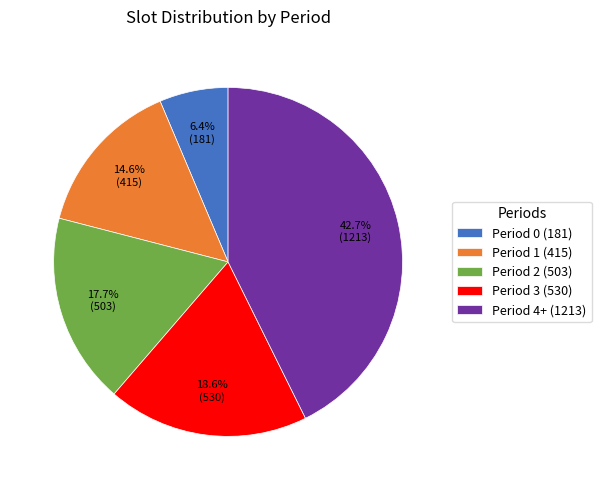

Which category has the biggest portion of the pie?

Period 4+ (1213)